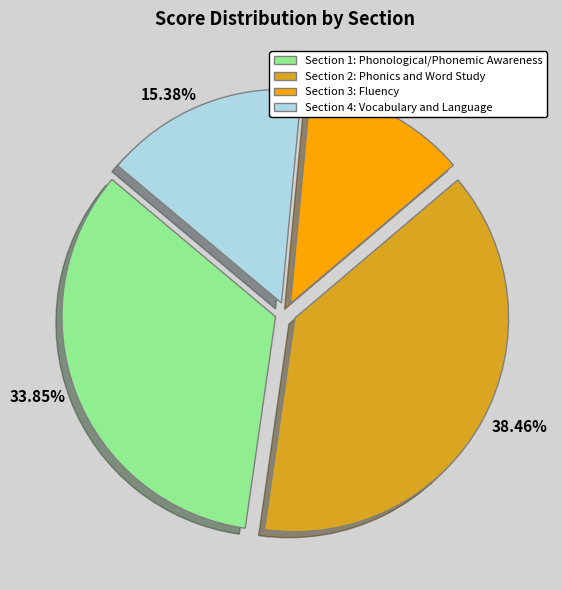

Which has a higher value, 12.31% or 15.38%?

15.38%